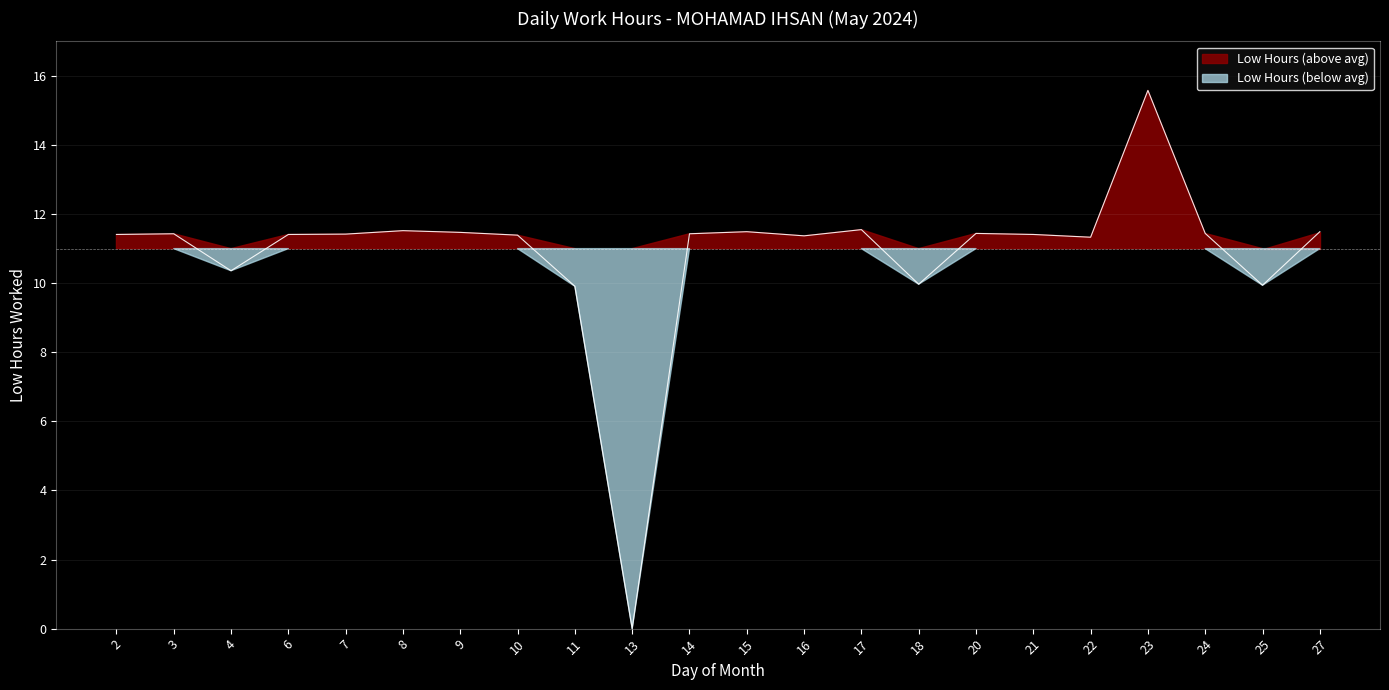

What is the value of the 21st point from the left?

9.9